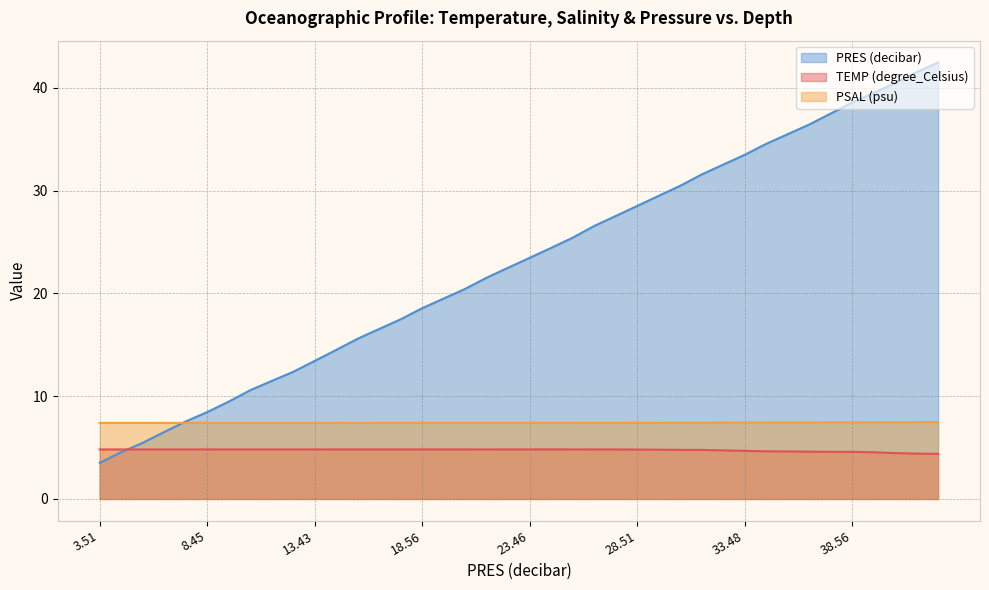

What are all the series names shown in the legend?

PRES (decibar), TEMP (degree_Celsius), PSAL (psu)